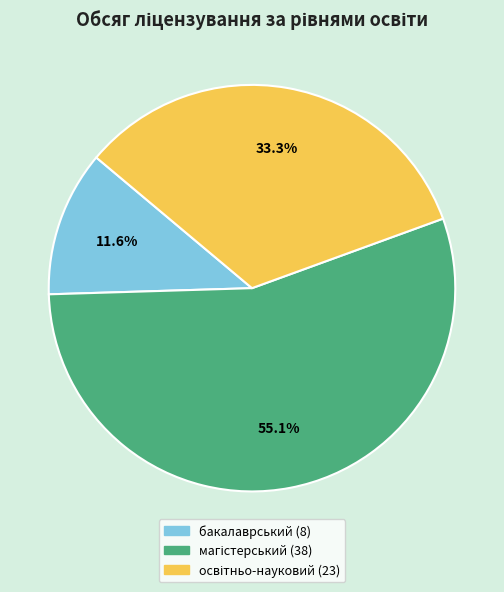

Is there any slice that represents more than half of the pie?

Yes